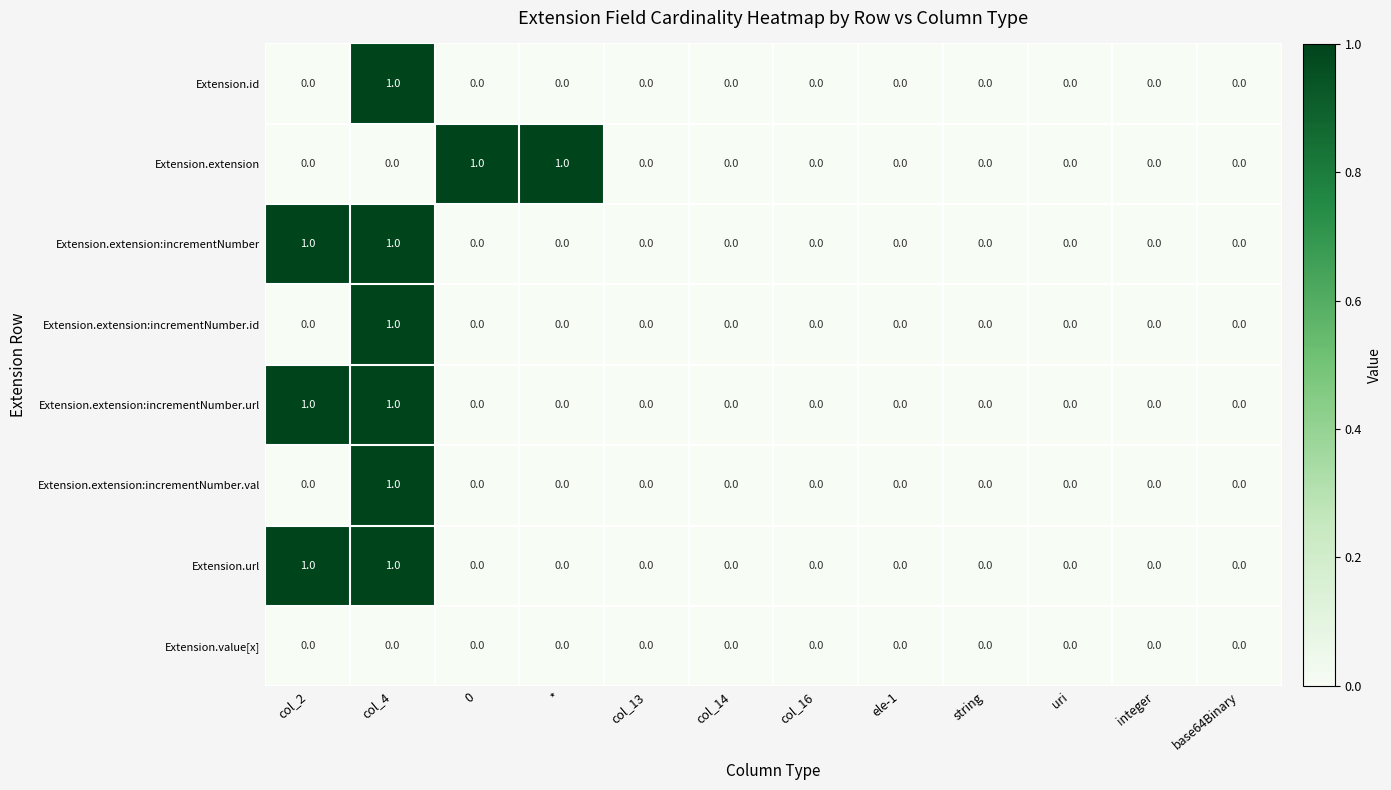

Is it true that Extension.value[x] equals 0 at *?

True